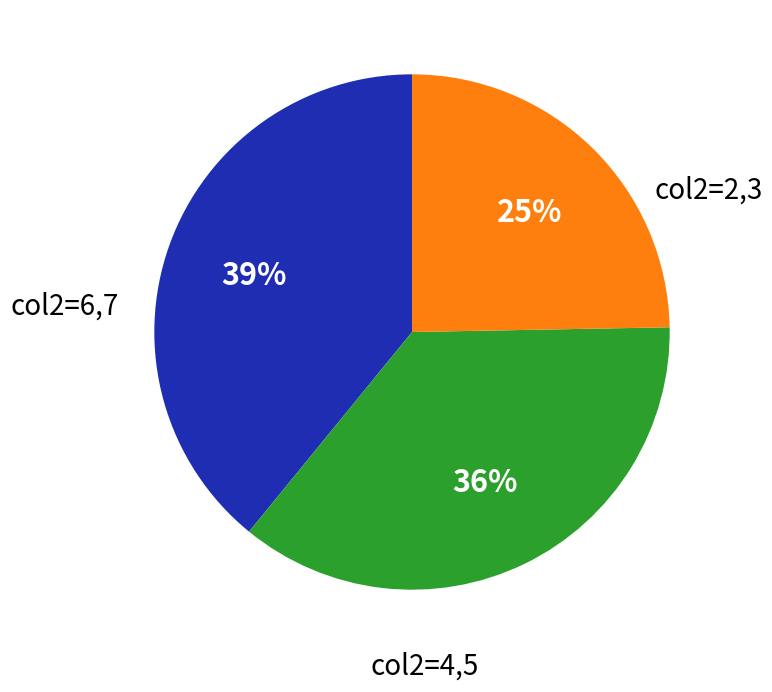

Is there a majority slice in this chart?

No